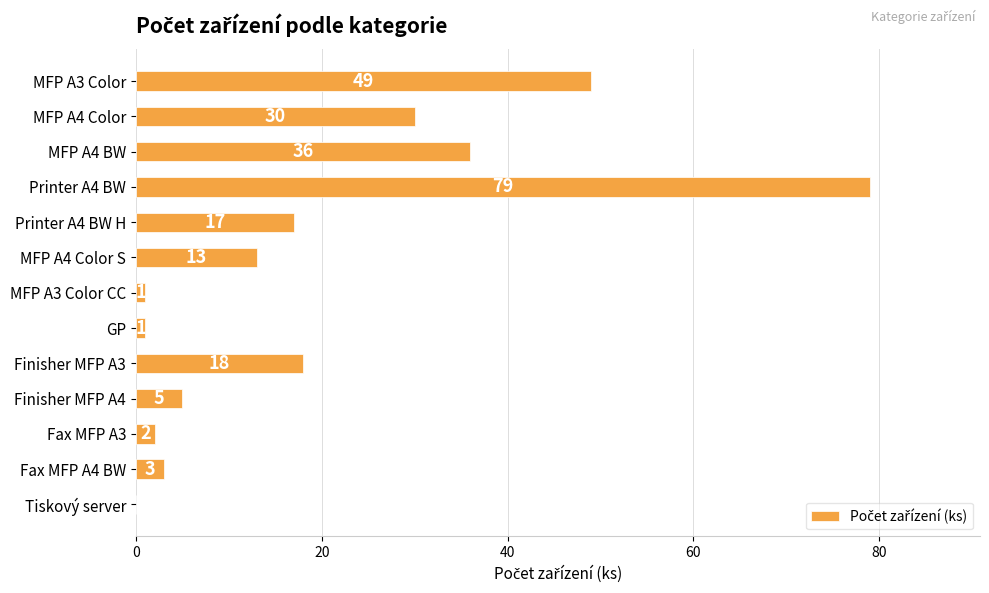

What is the sum of all values?

254